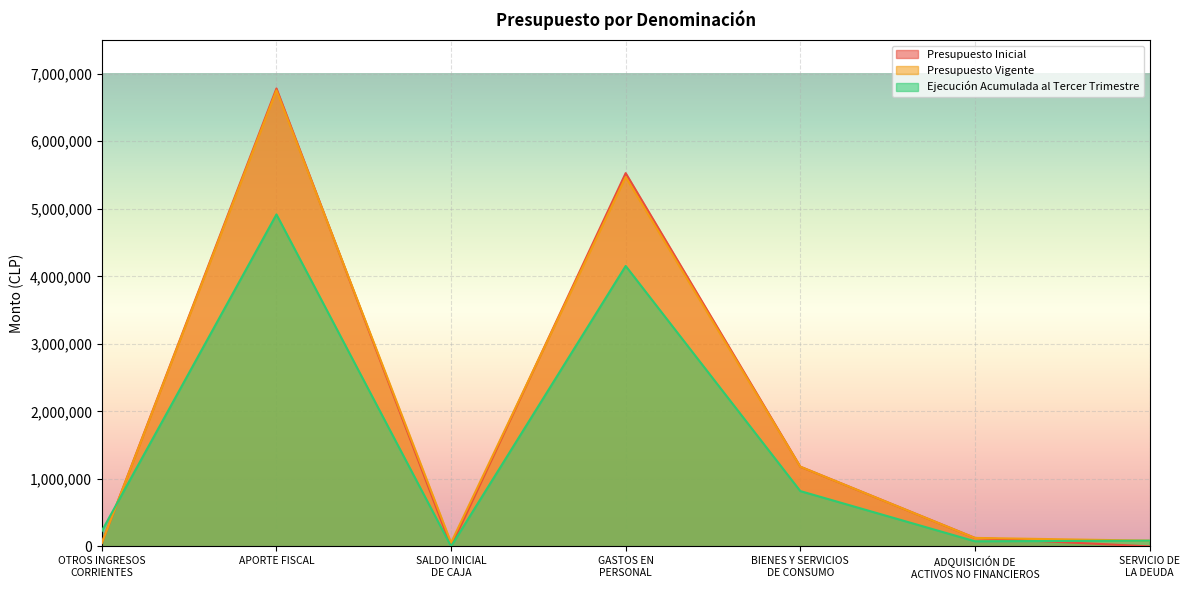

At which label does Ejecución Acumulada al Tercer Trimestre reach its peak?

APORTE FISCAL